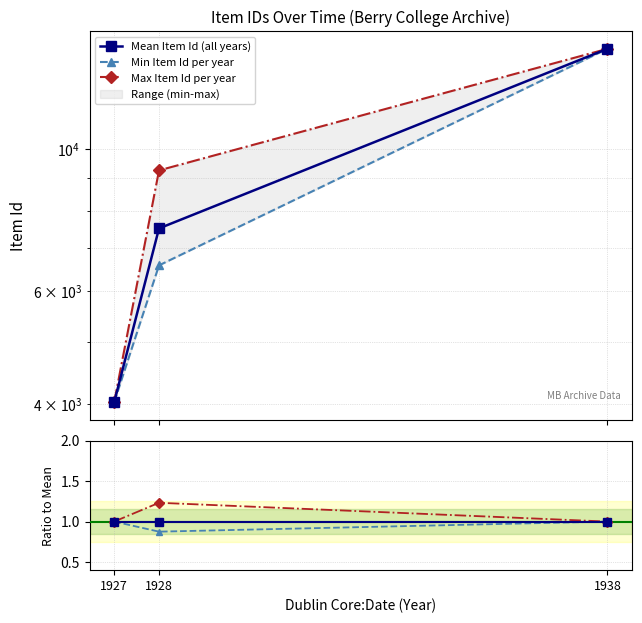

At which label does Mean Item Id (all years) reach its minimum?

1927